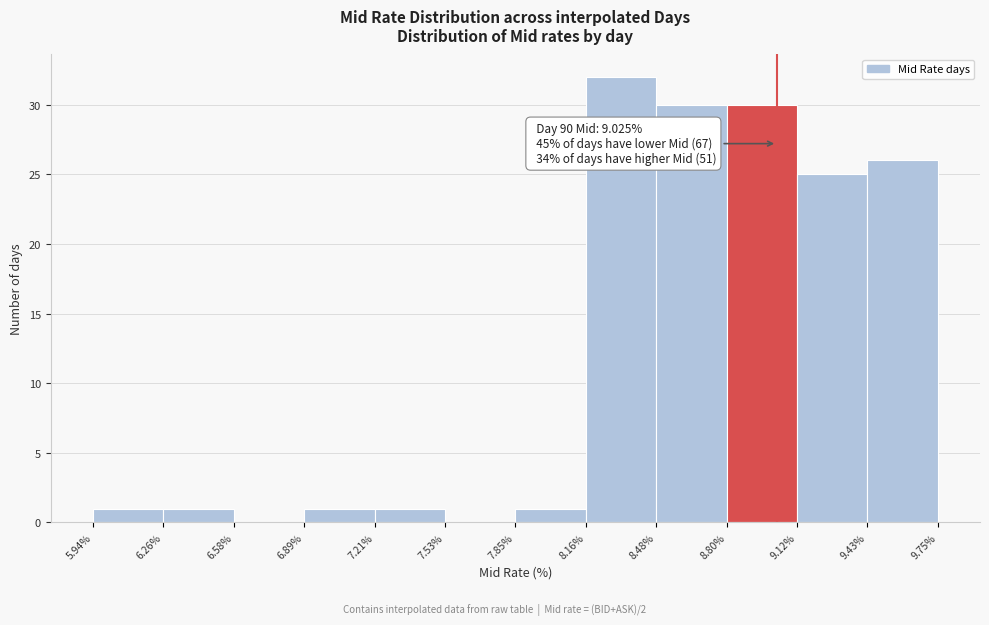

Over which range of the x-axis is the bar tallest?

8.16% to 8.48%